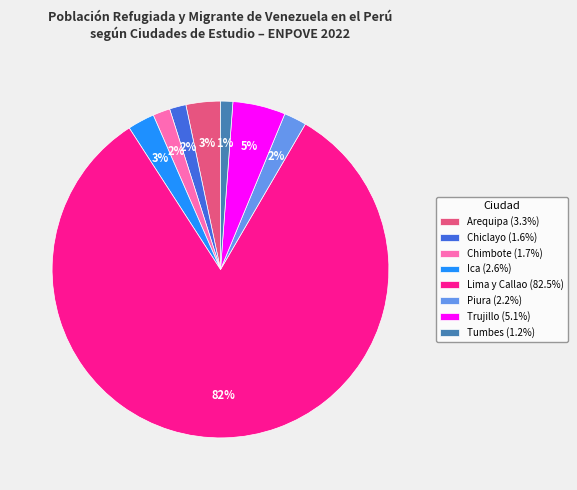

True or false: Tumbes accounts for 1% of the total.

True